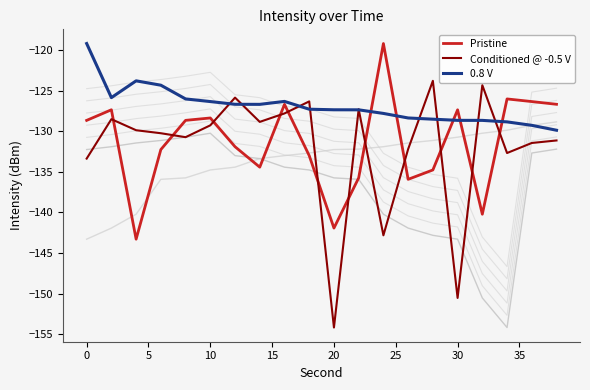

What is the minimum value for Pristine?

-143.3